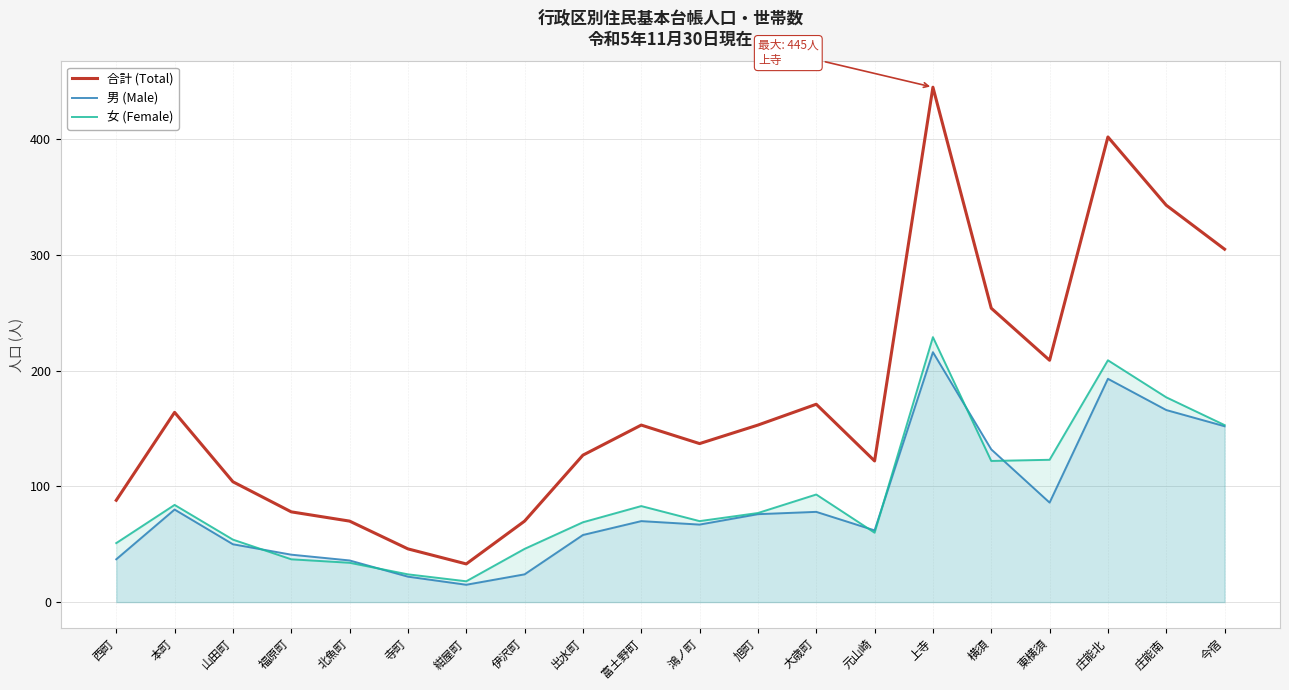

In 合計 (Total), how many points are higher than both neighbors (excluding endpoints)?

5